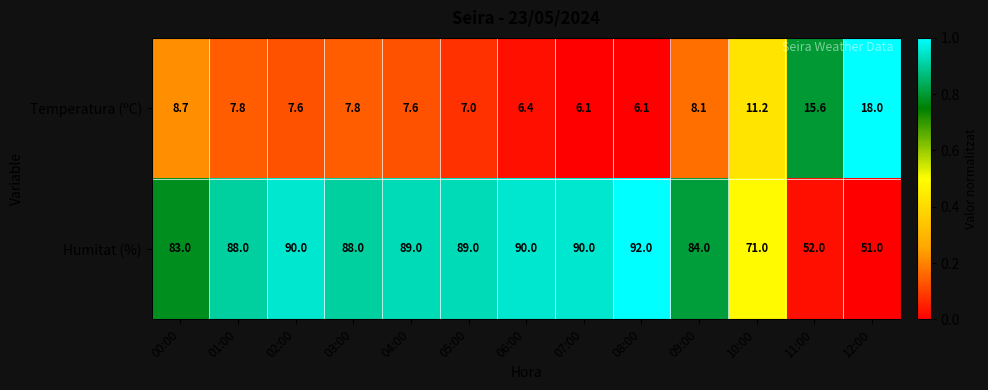

What is the approximate value of Temperatura (ºC) at 06:00?

6.4